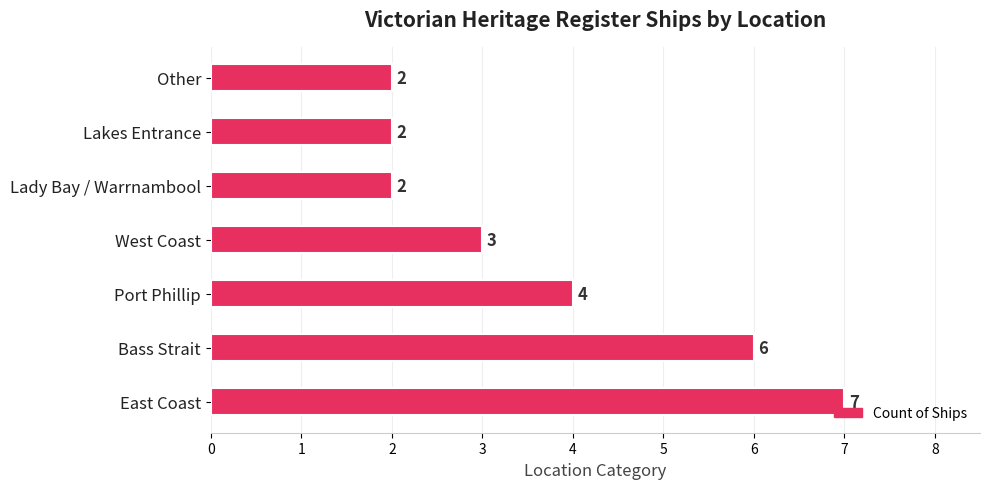

How many bars are there in total?

7